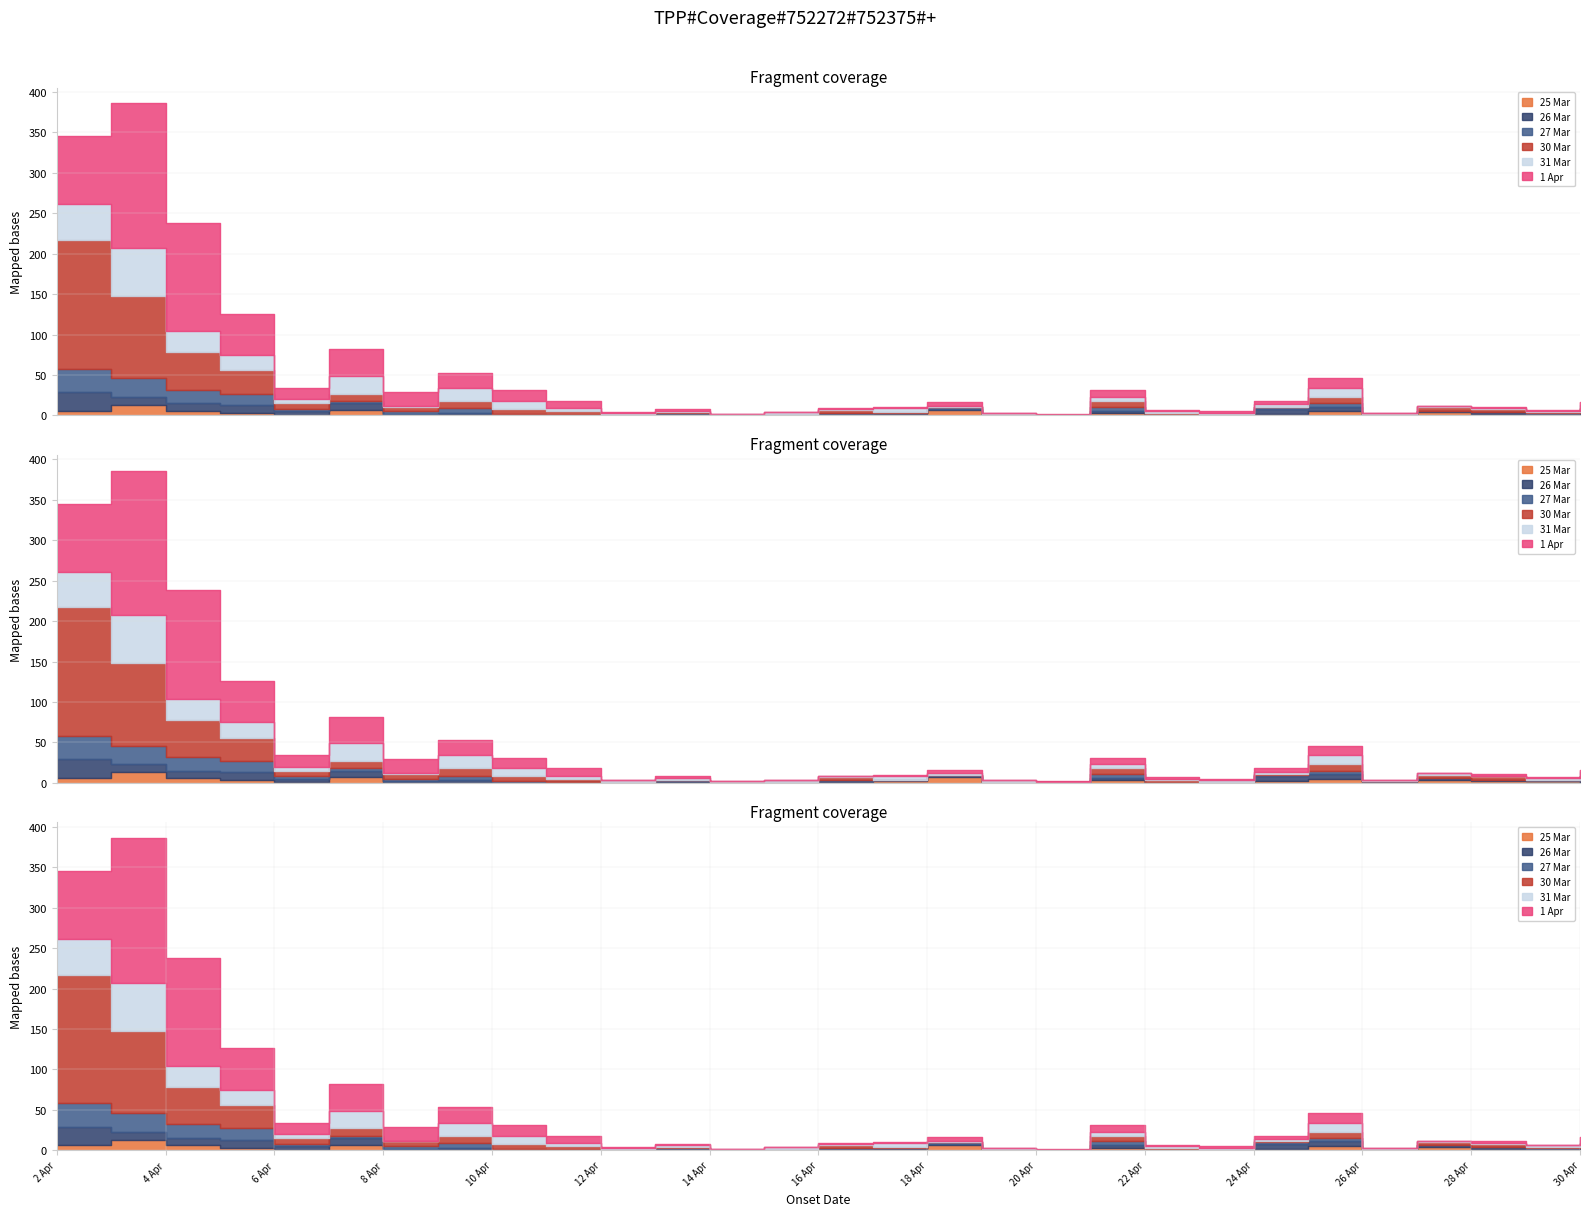

What is the difference between the 26 Mar values at 8 Apr and 13 Apr?

1